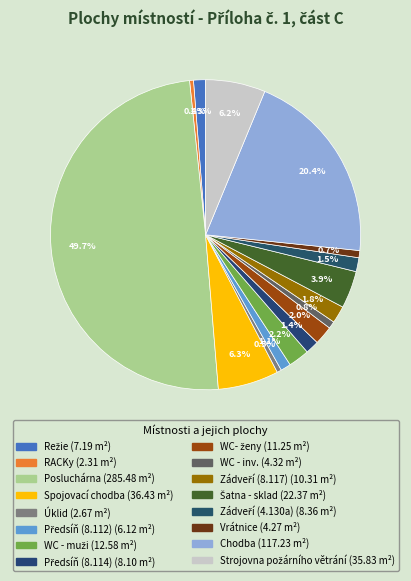

Is there any slice that represents more than half of the pie?

No